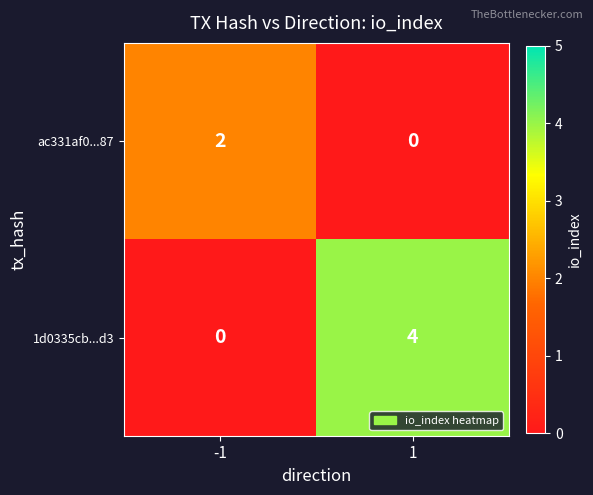

Between -1 and 1, which series saw the biggest shift?

1d0335cb...d3